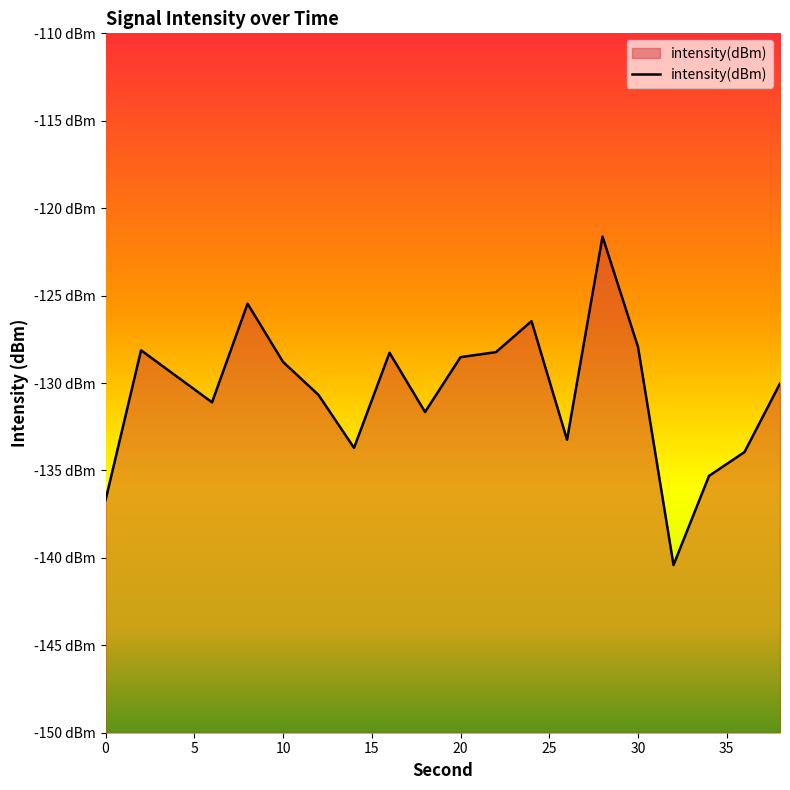

Does the chart display data point markers on the line(s)?

No